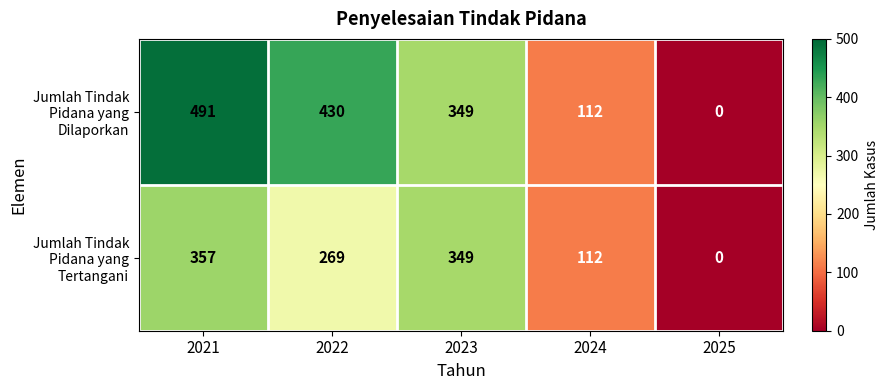

True or false: Jumlah Tindak Pidana yang Tertangani has a value of 112 at 2024.

True